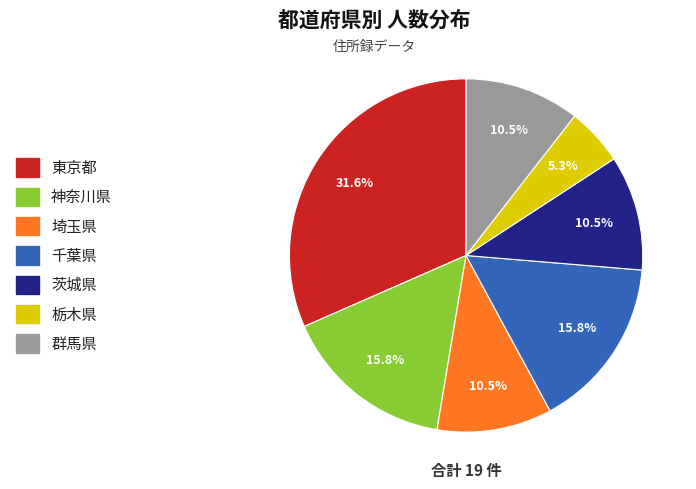

To the nearest percent, what portion does 東京都 represent?

32%